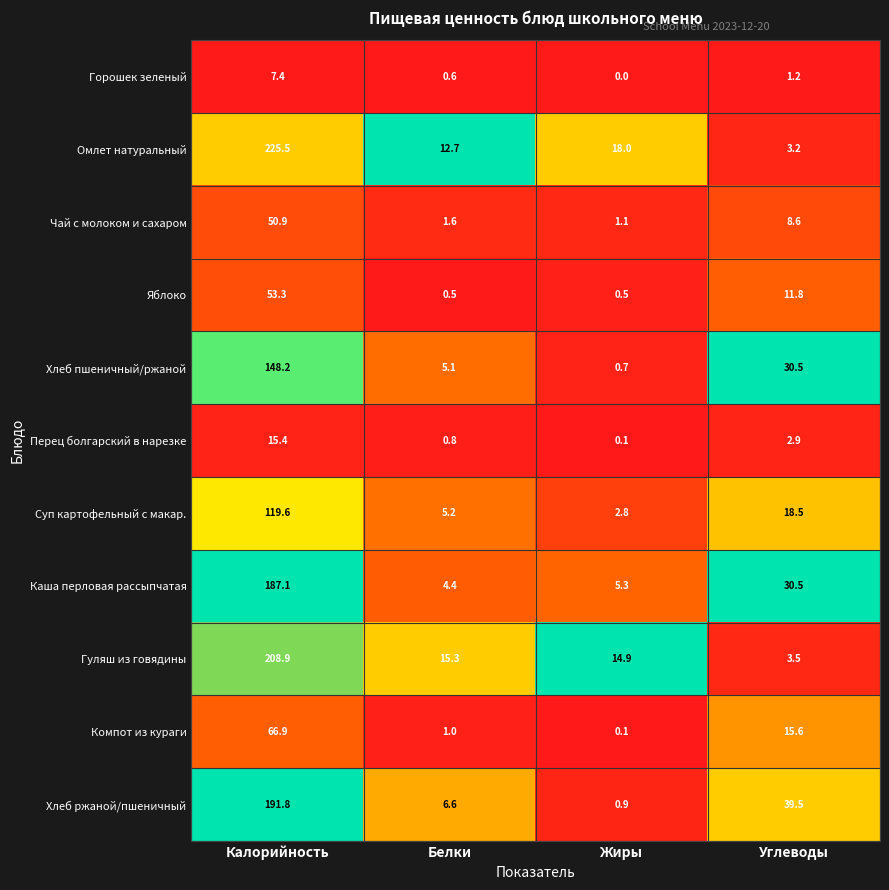

At which label does Чай с молоком и сахаром first exceed 8?

Калорийность